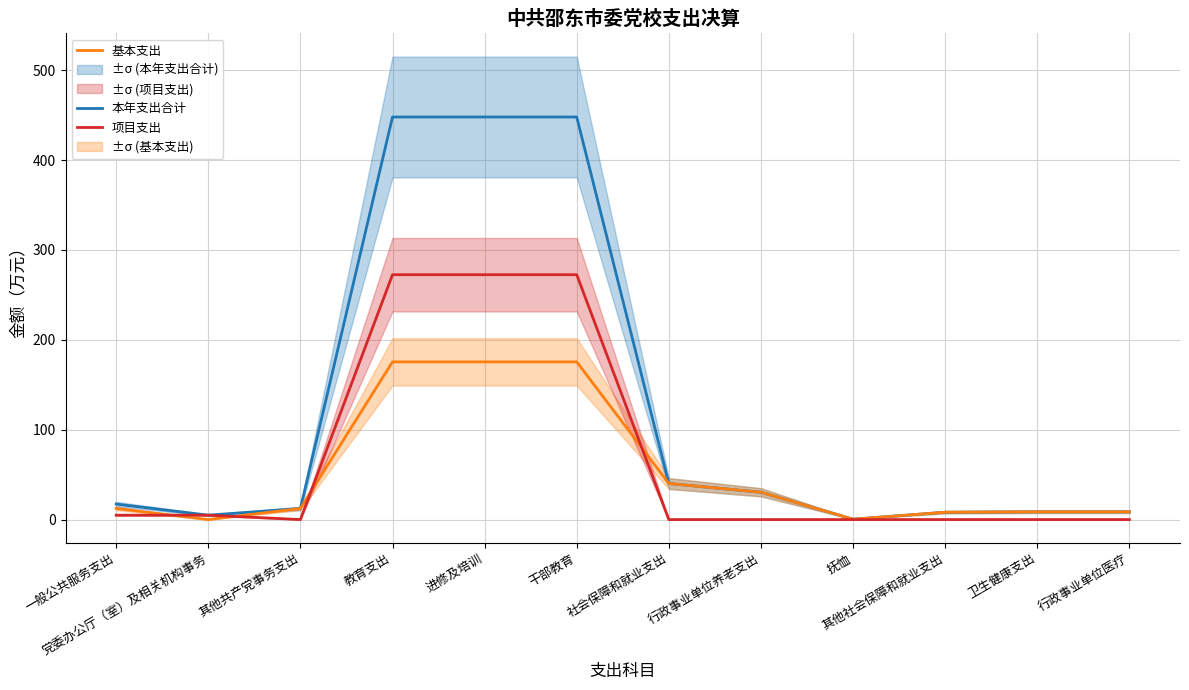

Rank the series by their average value, from highest to lowest.

本年支出合计, 项目支出, 基本支出